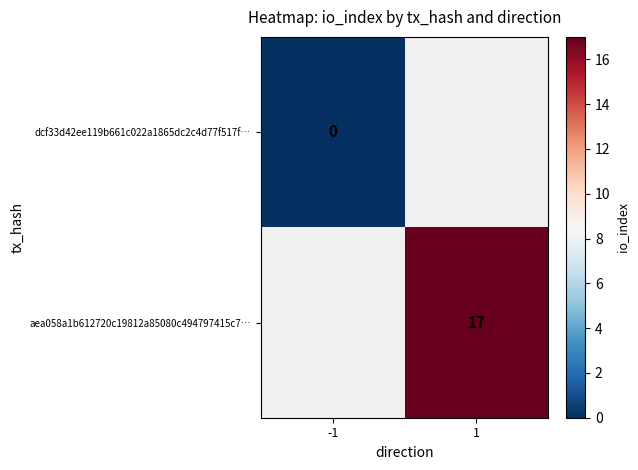

How many series are shown in this chart?

2